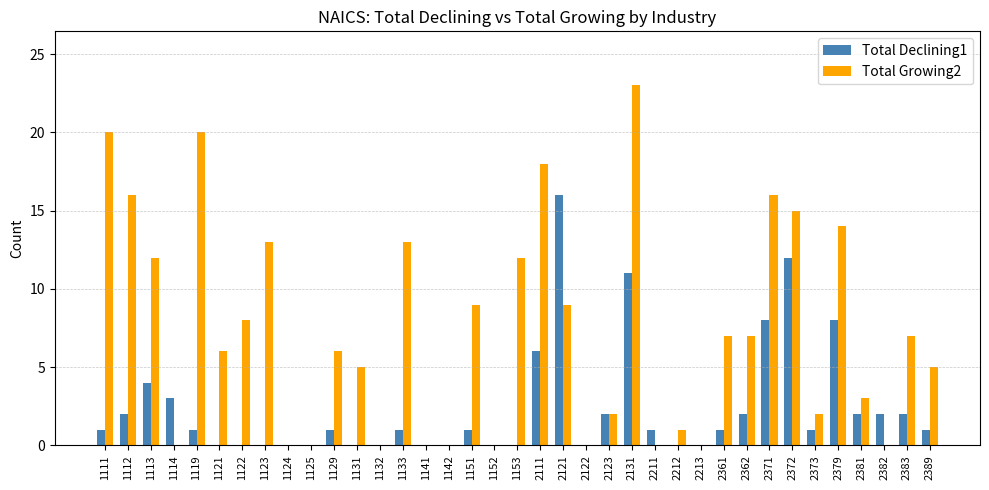

How many distinct data groups are displayed?

2